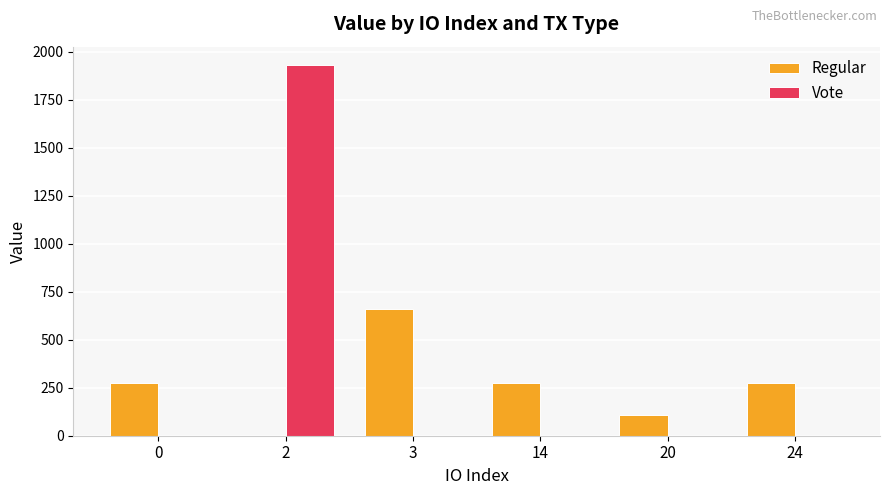

What is the difference between the Regular values at 24 and 3?

382.0